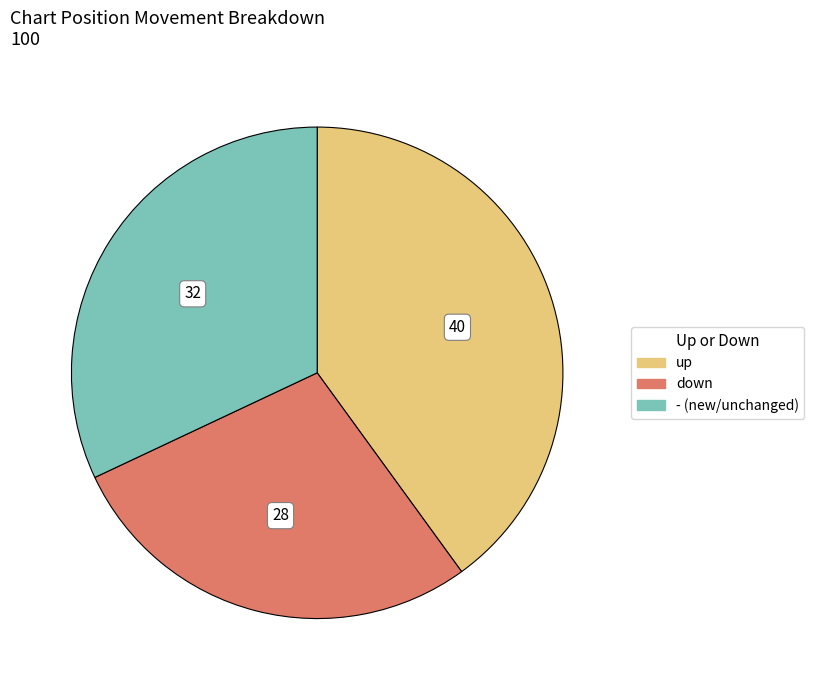

Is - the majority of the pie?

No